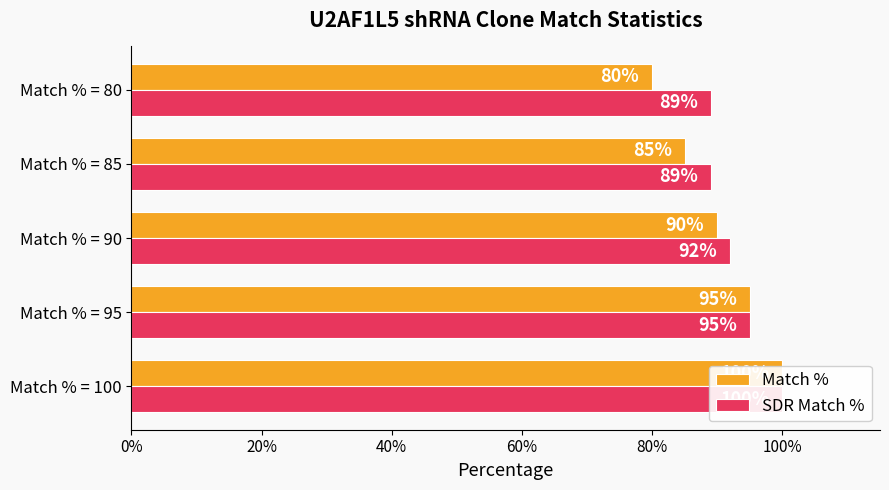

How many categories are shown in the chart?

5